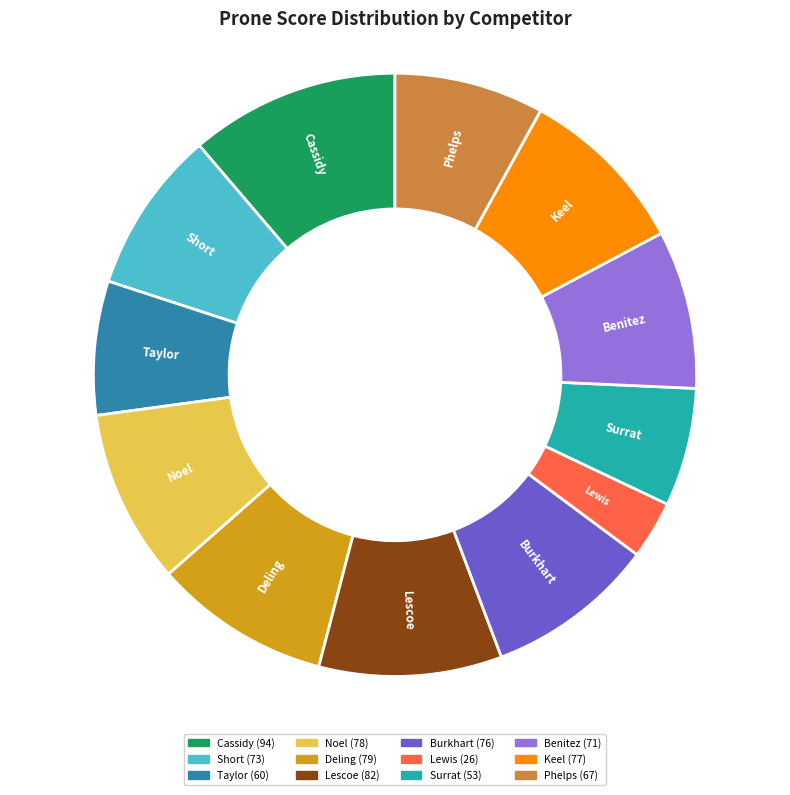

To the nearest percent, what is the difference between the Cassidy and Benitez slice percentages?

3%